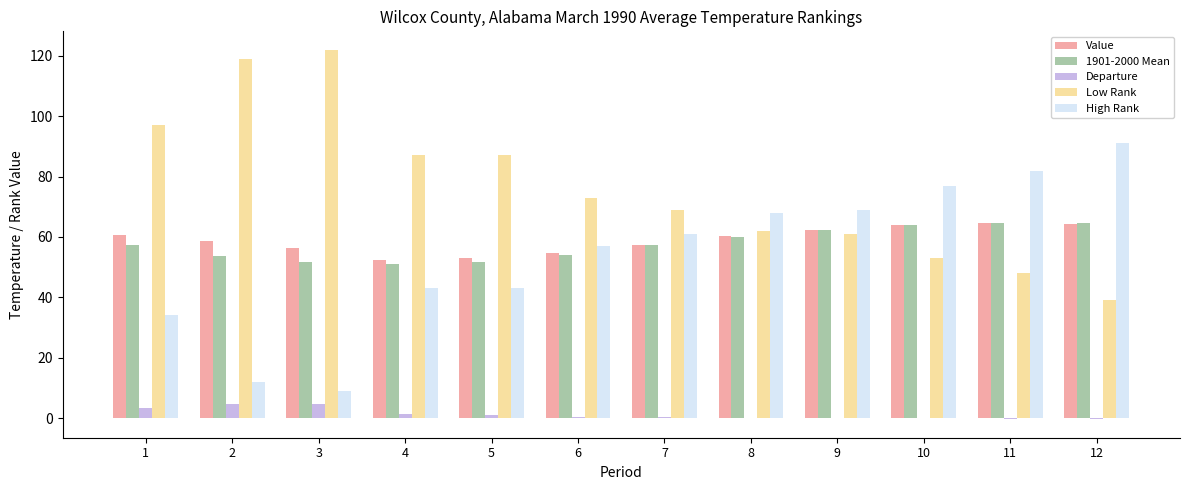

True or false: Low Rank has a value of 34.1 at 3.

False